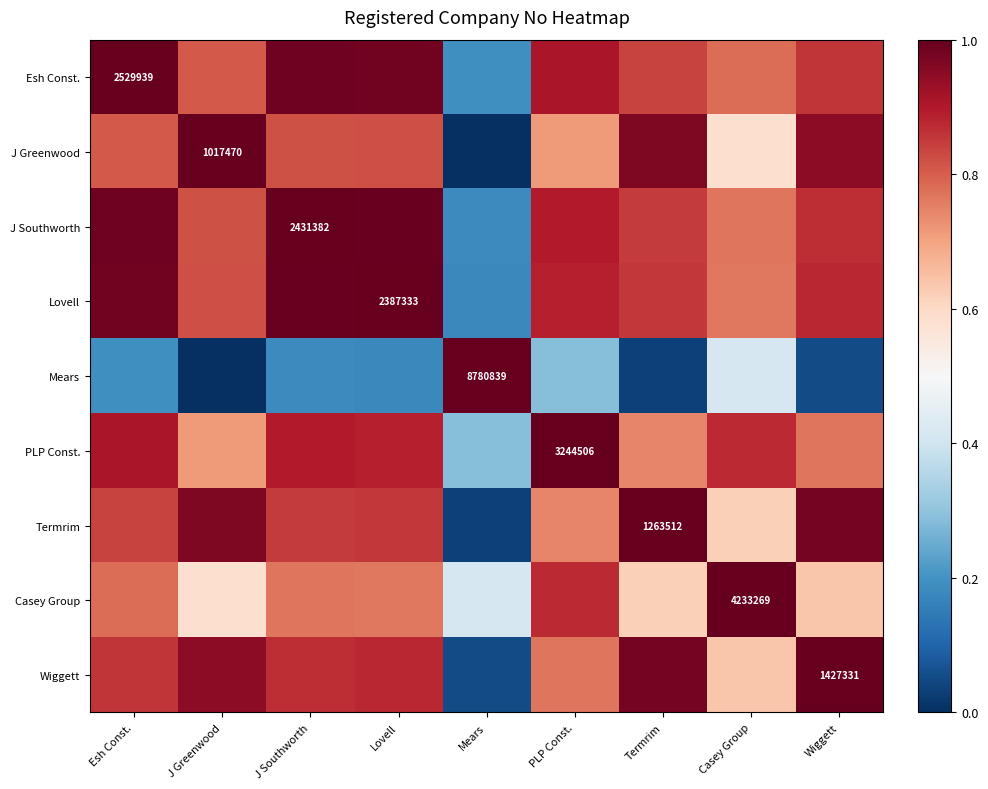

Which has a higher value, J Southworth or Wiggett?

J Southworth